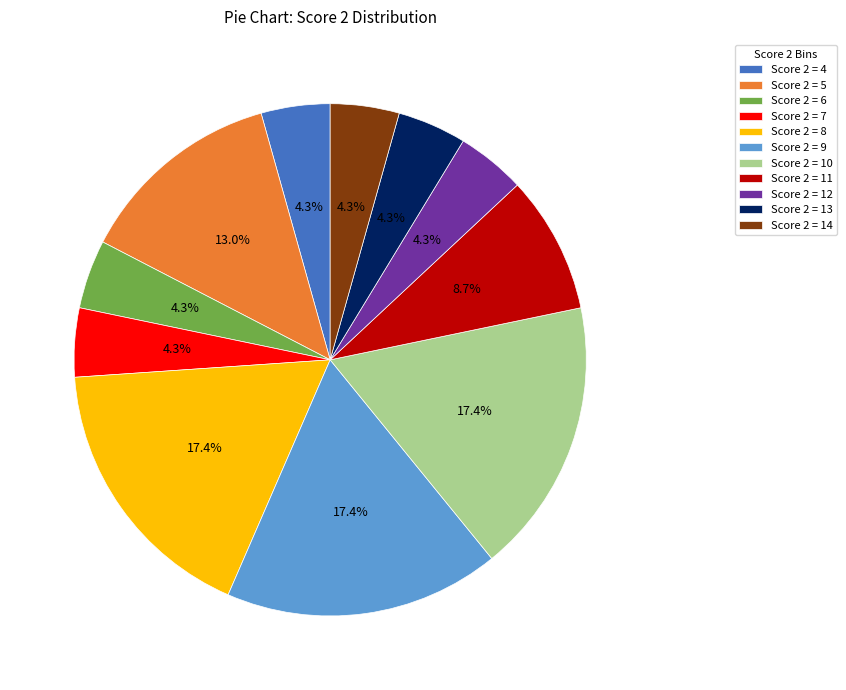

What percentage is the Score 2 = 10 slice, to the nearest percent?

17%